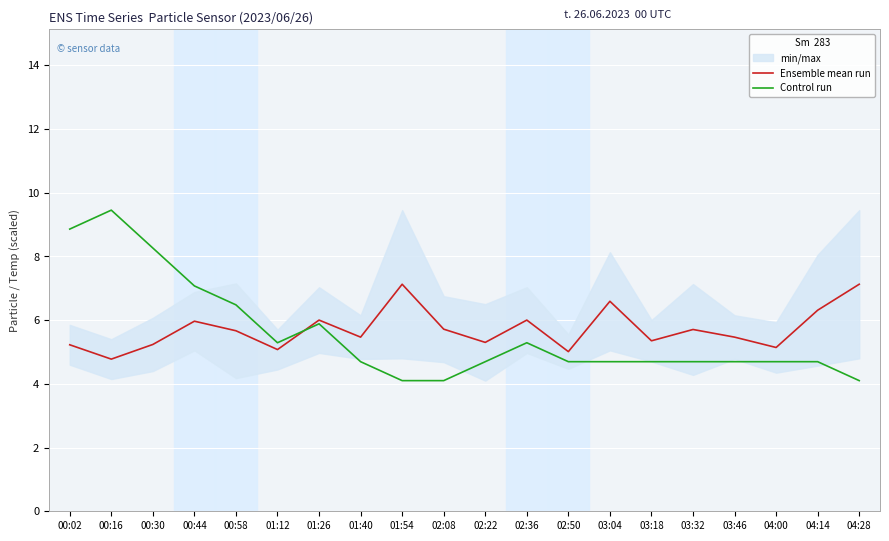

What is the difference between the maximum and minimum values in the Control run series?

5.3